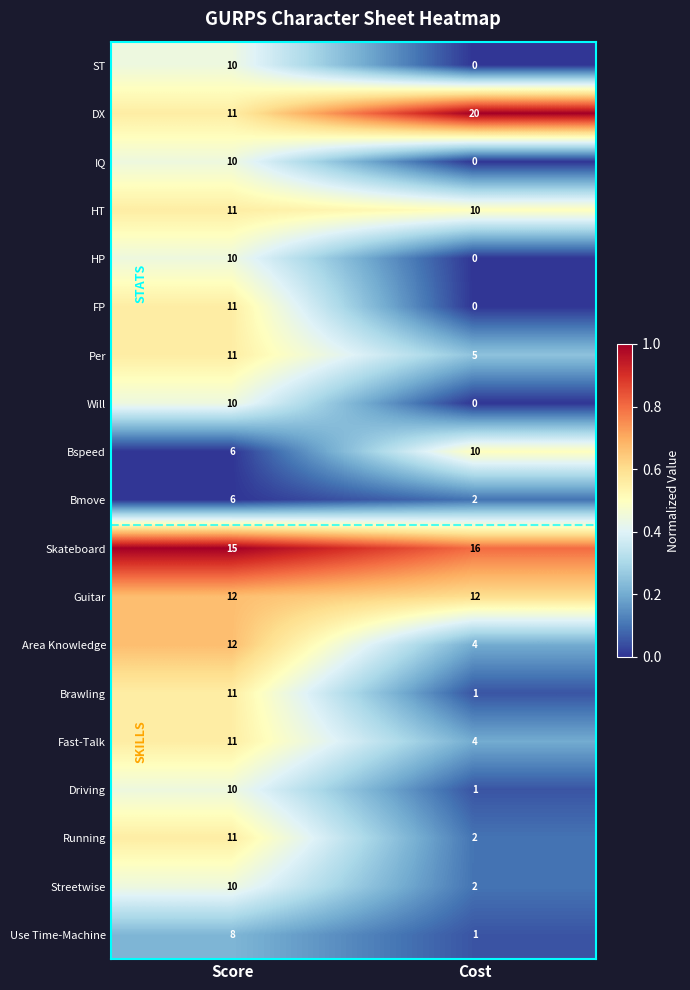

What value does the Bspeed series have at Score?

6